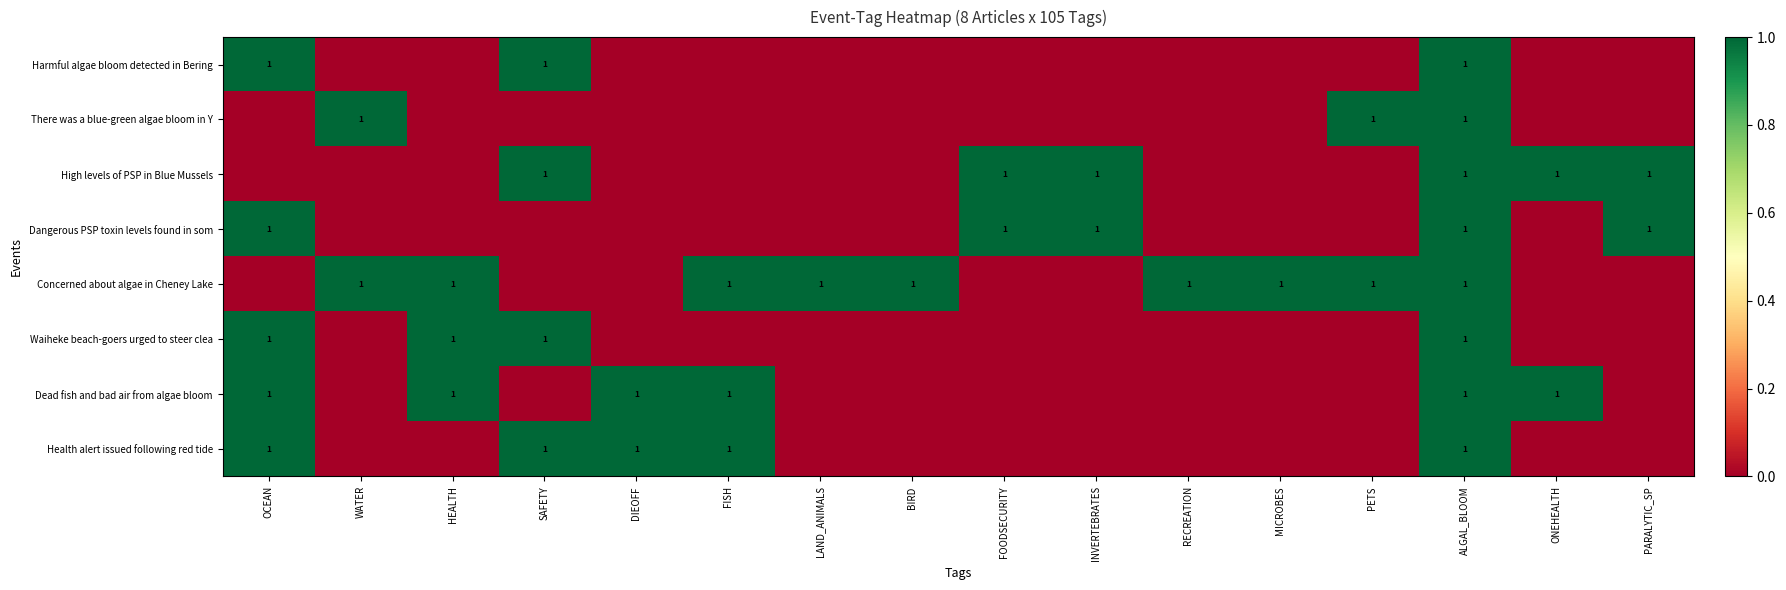

At which category is the sum across all series the highest?

ALGAL_BLOOM